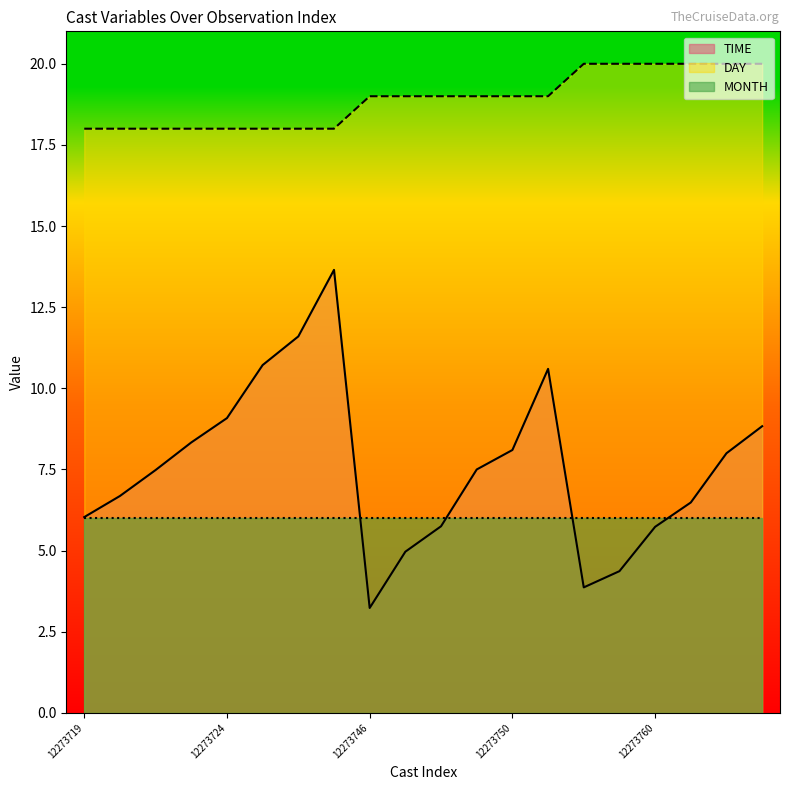

Which series has the largest total across all categories?

DAY